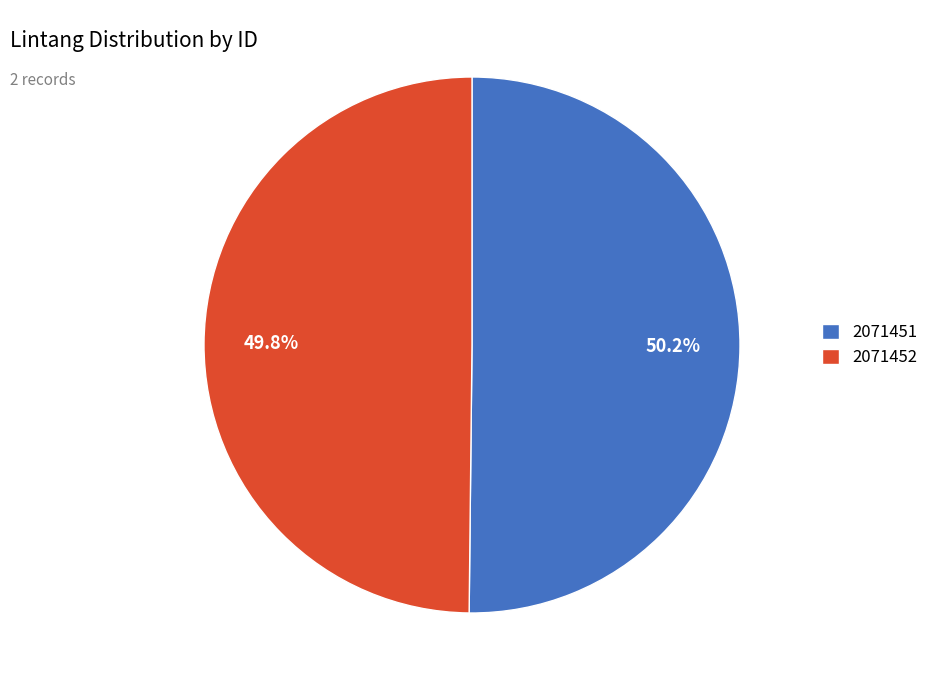

True or false: 2071451 accounts for 62% of the total.

False